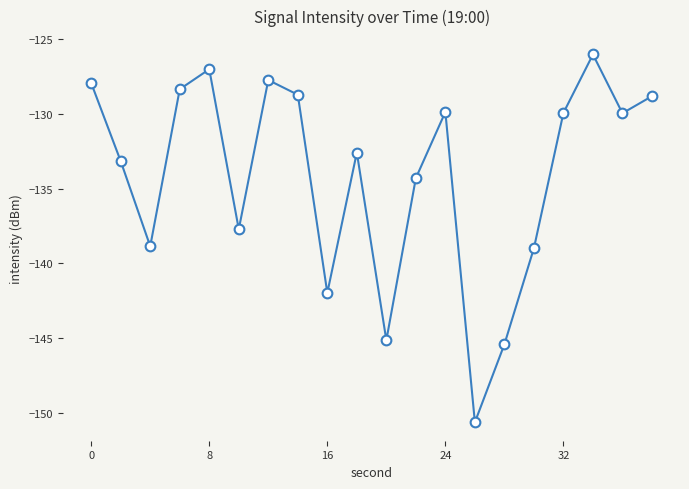

How many interior local peaks (higher than both neighbors) does the data have?

5